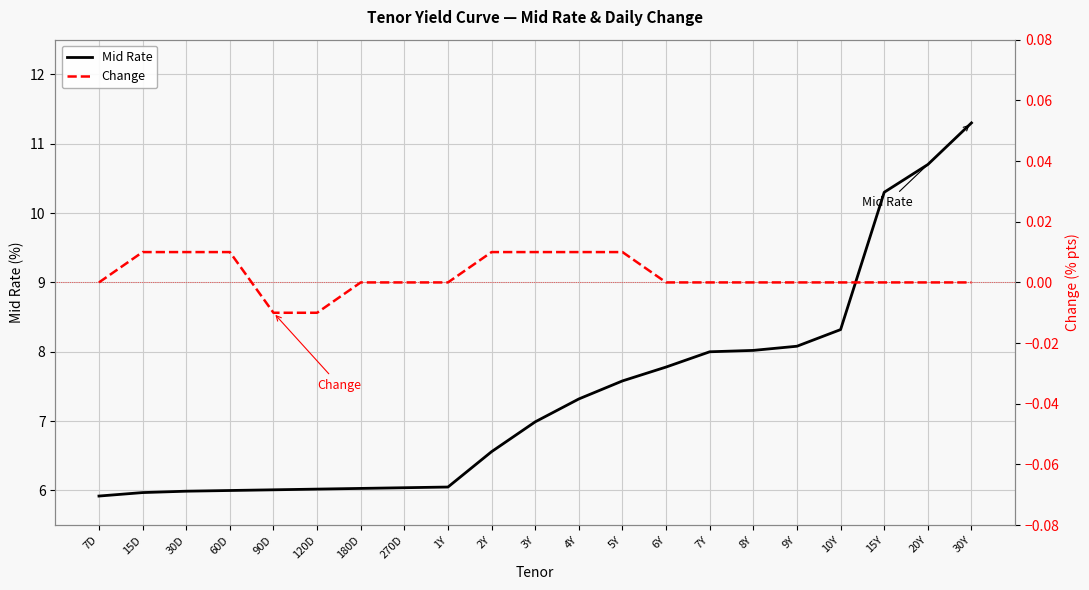

True or false: Mid Rate and Change intersect in this chart.

False